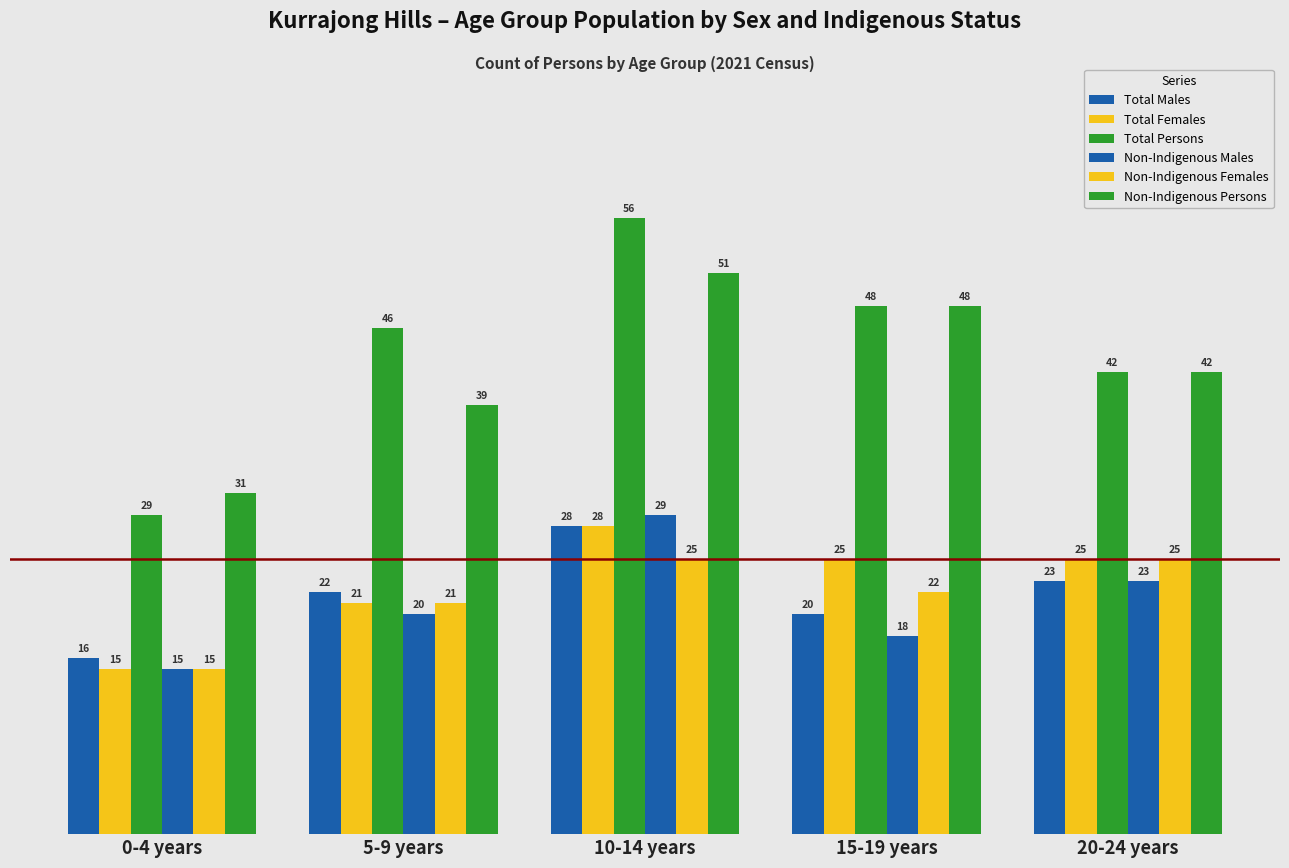

What is the label of the 4th bar from the right?

5-9 years